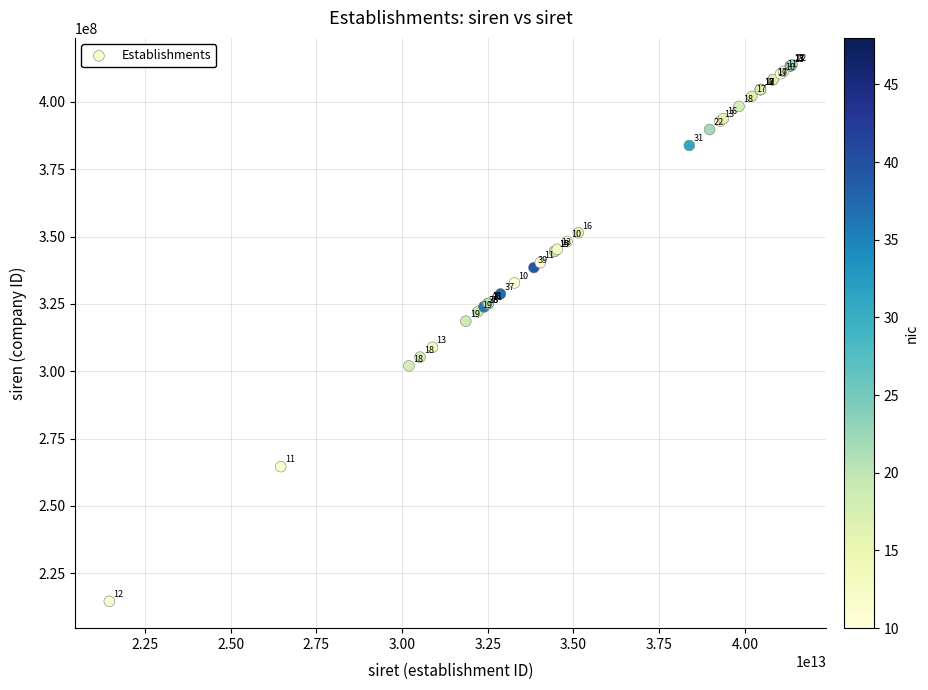

What Y value in the scatter plot is closest to 314183978?

318600491